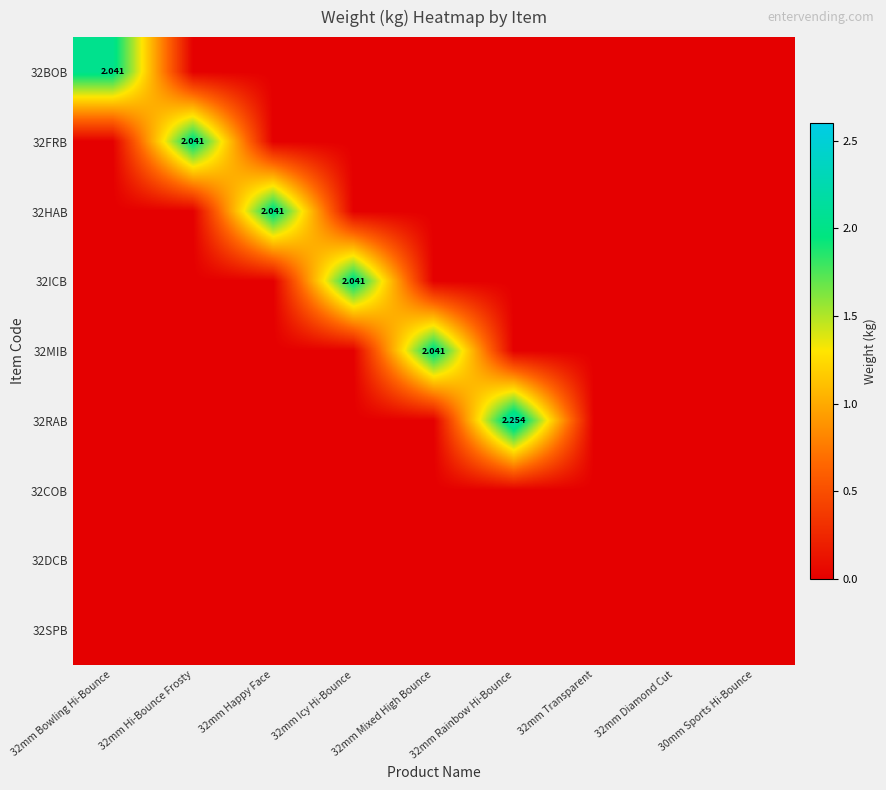

The 32BOB series shows 0.0 at 32mm Diamond Cut. True or false?

True